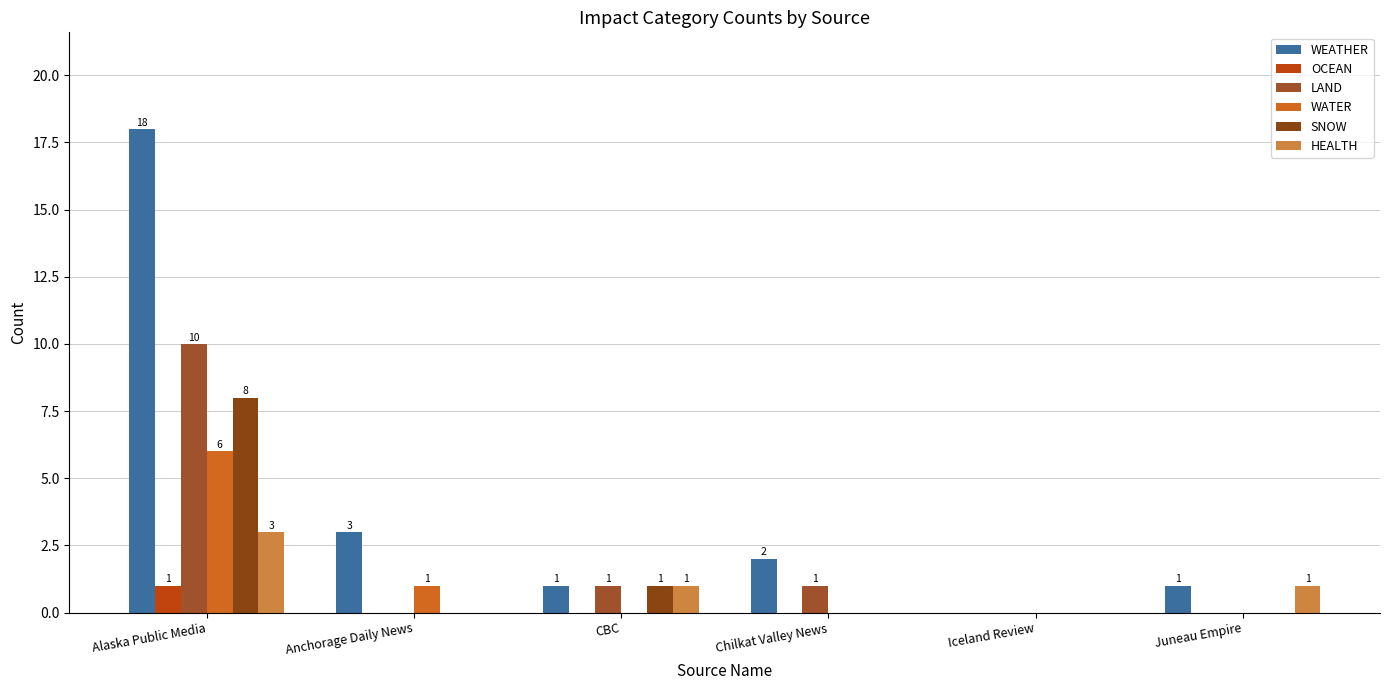

The value of WATER at Alaska Public Media is 6. True or false?

True